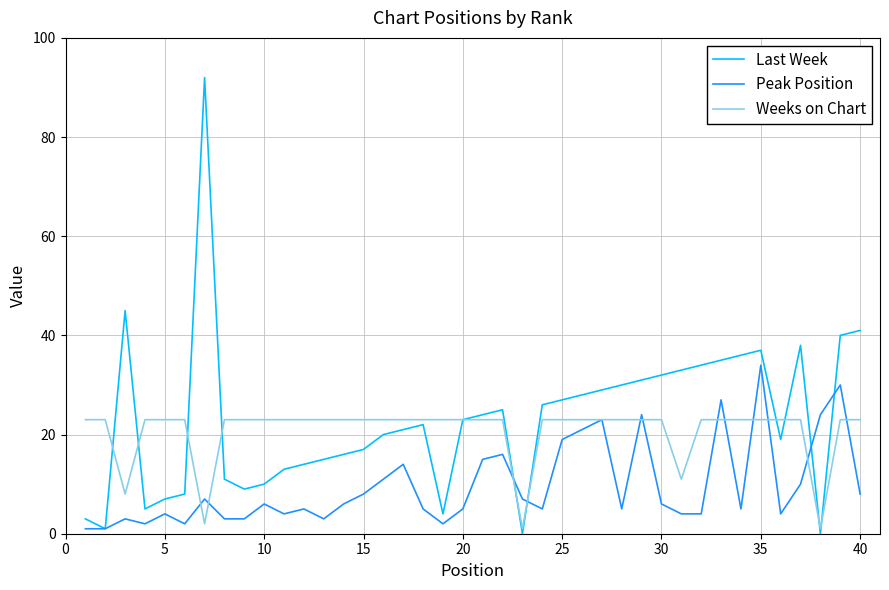

What is the highest value of the Weeks on Chart series?

23